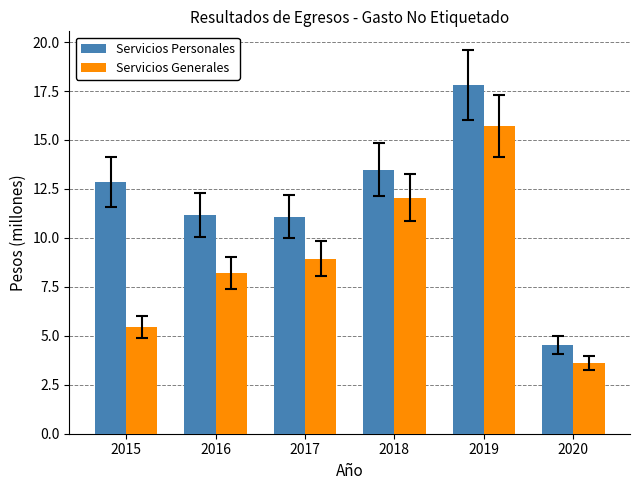

Is the value of Servicios Personales at 2016 greater than the value of Servicios Generales at 2018?

No